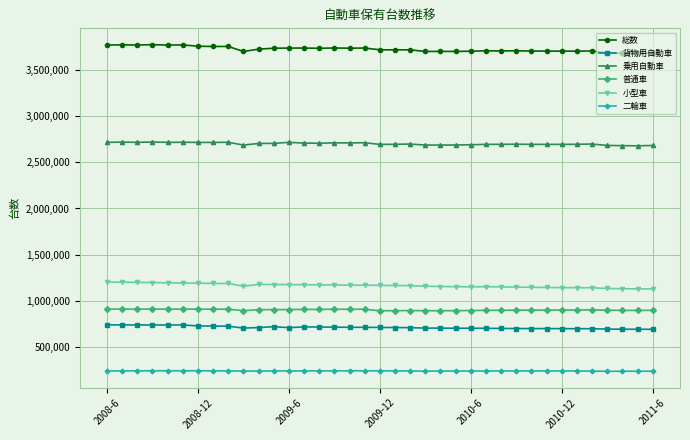

True or false: 貨物用自動車 has more than 0 interior local peaks.

True